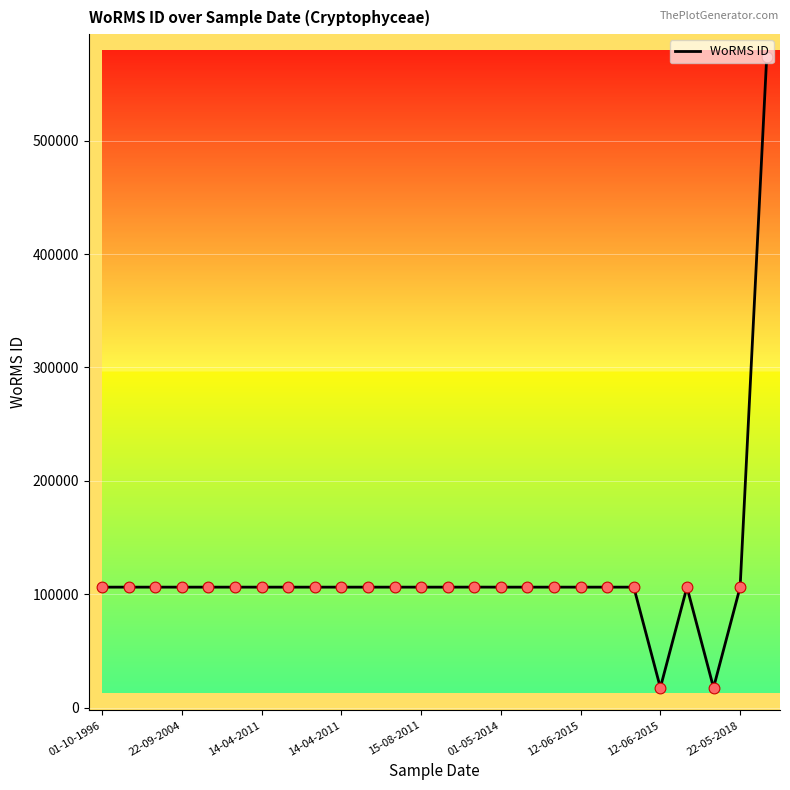

What is the minimum value shown in the chart?

17639